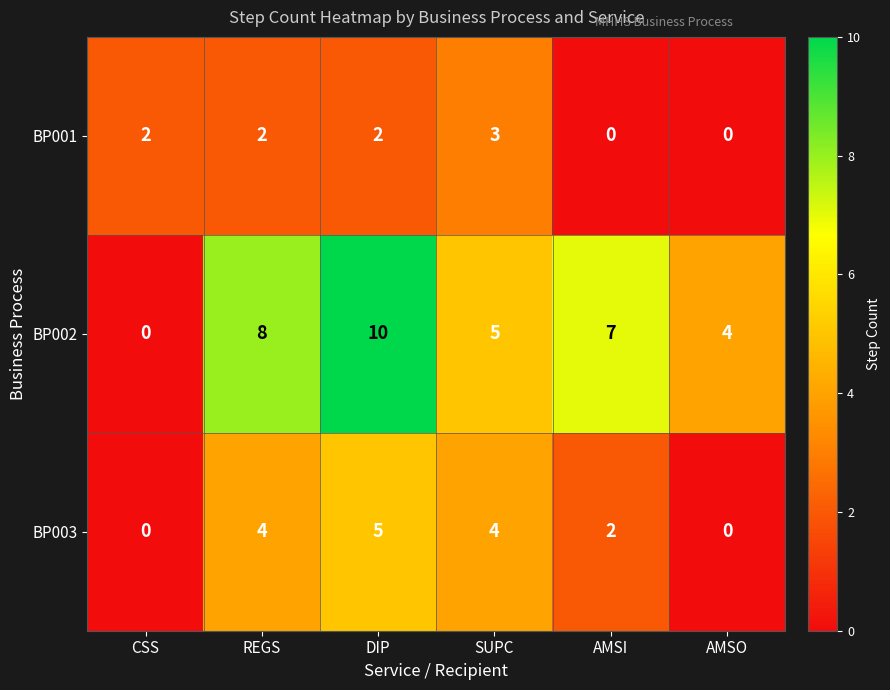

Which series has the widest spread of values?

BP002